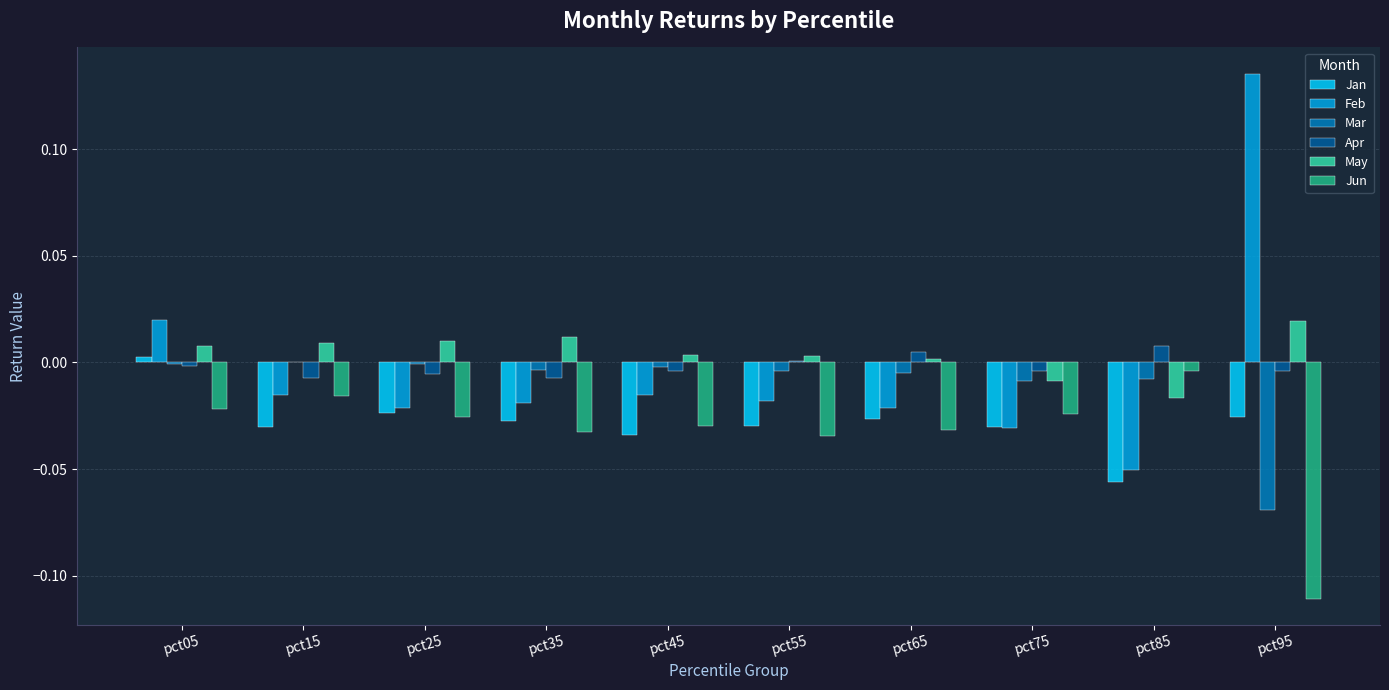

The value of Jun at pct35 is -0.0. True or false?

True